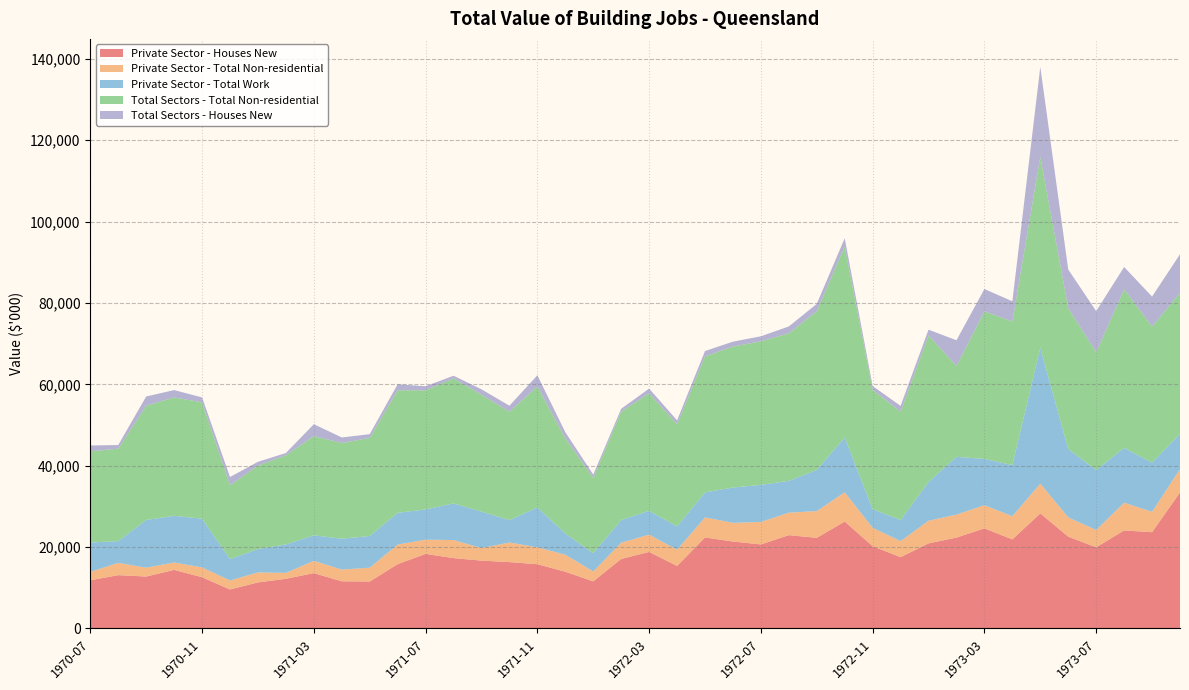

Reading right to left, transcribe all the data shown in this chart.

Private Sector - Houses New: 33442	23663	24097	19948	22566	28285	21888	24611	22337	20916	17527	20221	26284	22279	22930	20659	21362	22369	15364	18815	17091	11579	13950	15798	16311	16675	17291	18336	15805	11540	11595	13603	12209	11316	9583	12598	14394	12766	13102	11853
Private Sector - Total Non-residential: 5711	5014	6813	4254	4735	7313	5711	5678	5650	5565	3939	4522	7174	6567	5526	5515	4596	4932	3983	4254	3983	2437	4186	4140	4816	3076	4440	3481	4818	3393	2880	3013	1450	2455	2220	2412	1821	2168	3029	2050
Private Sector - Total Work: 8685	12081	13478	14757	16783	33382	12569	11376	14205	9527	5187	4573	13490	10130	7818	9117	8685	6141	5748	5842	5581	4490	5217	9811	5500	8973	9002	7449	7808	7788	7584	6284	7007	5741	5243	11977	11474	11745	5343	7221
Total Sectors - Total Non-residential: 34643	33442	38976	28911	34643	46948	35291	36274	22337	36008	26653	29316	46948	38976	36274	35291	34643	33442	25095	28911	26655	18506	23353	29749	26627	28724	30733	29266	30119	24104	23535	24385	21915	20510	18162	28579	29109	28063	22721	22411
Total Sectors - Houses New: 9494	7361	5475	10123	9494	22074	4951	5487	6300	1421	1404	939	2001	1818	1681	1229	1204	1294	958	1133	682	804	1540	2722	1490	1332	648	995	1473	924	1349	2919	537	939	2019	1218	1790	2281	884	1443